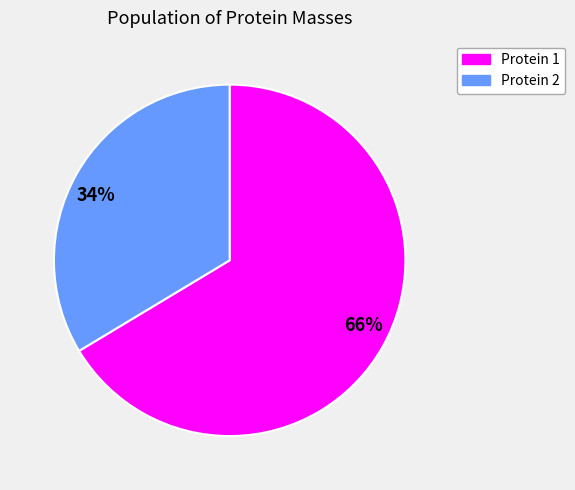

To the nearest percent, what is the average slice percentage?

50%